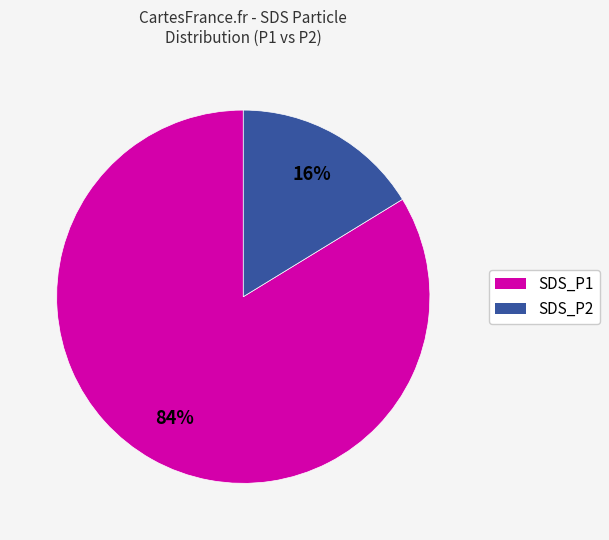

Is it true that SDS_P1 is 1% of the pie?

False